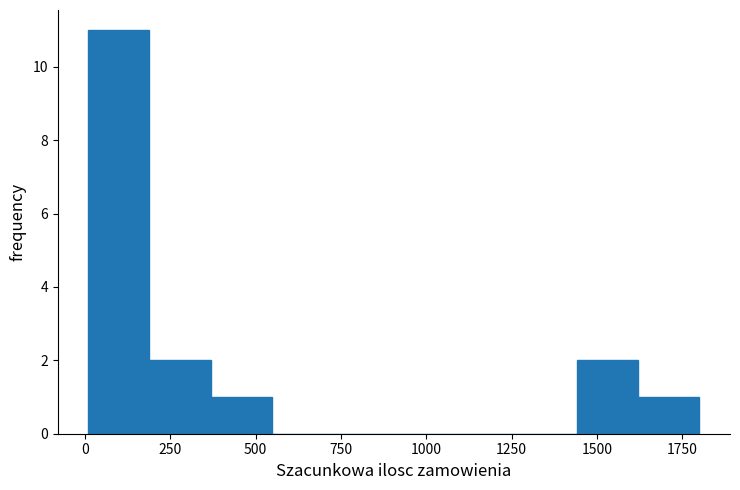

Read against the x-axis, roughly where is the centre of the tallest bar?

100